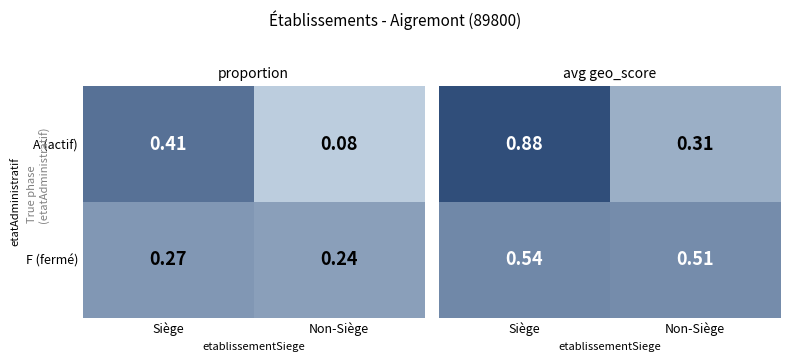

Between Siège and Non-Siège, which is larger?

Siège